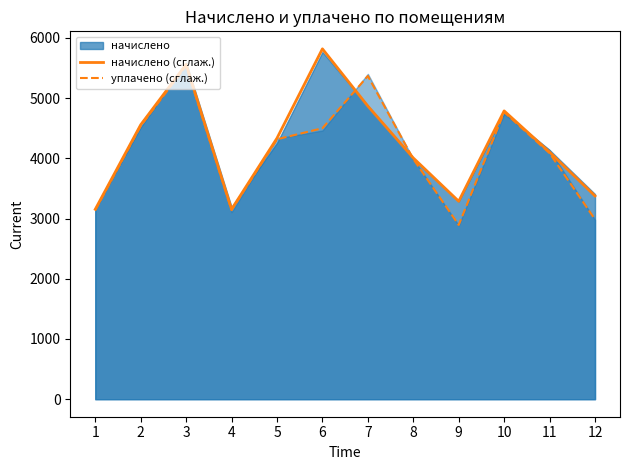

Is it true that уплачено (сглаж.) equals 4500.5 at 6?

True